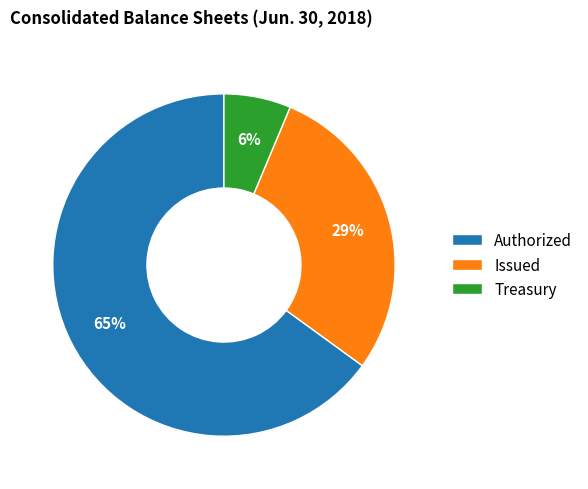

Do Authorized and Issued together represent more than half of the pie?

Yes